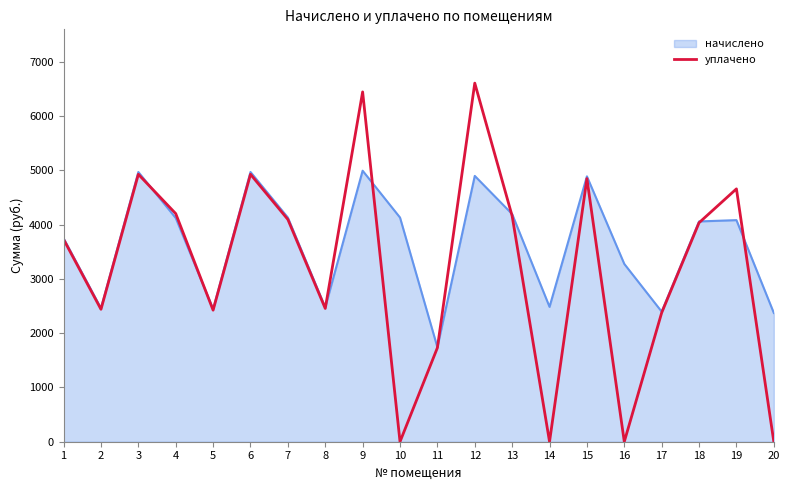

Which series has the largest range (max minus min)?

уплачено